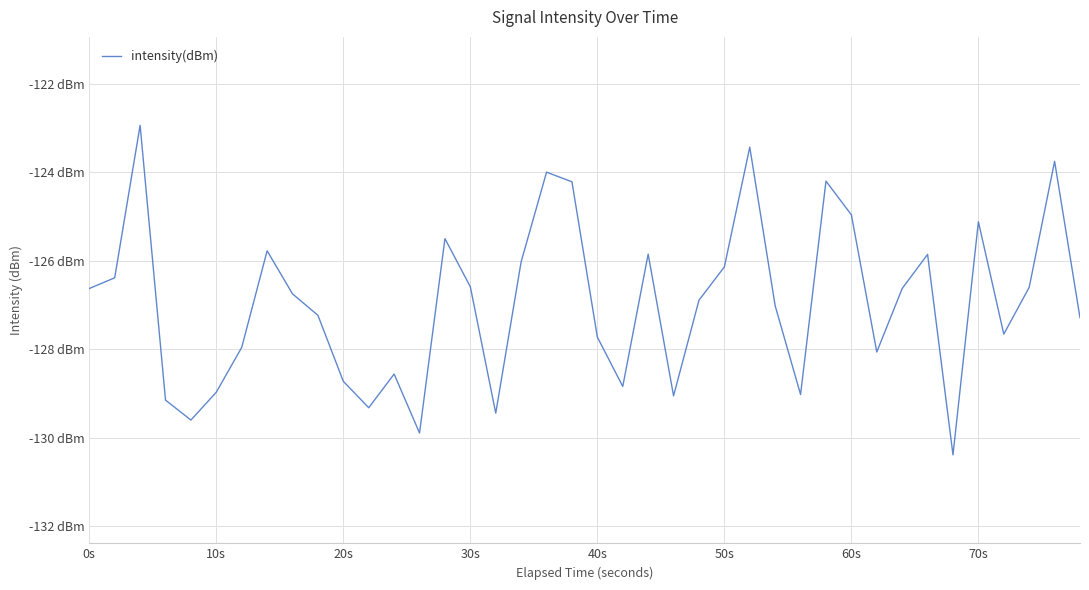

Does the chart have visible grid lines?

Yes